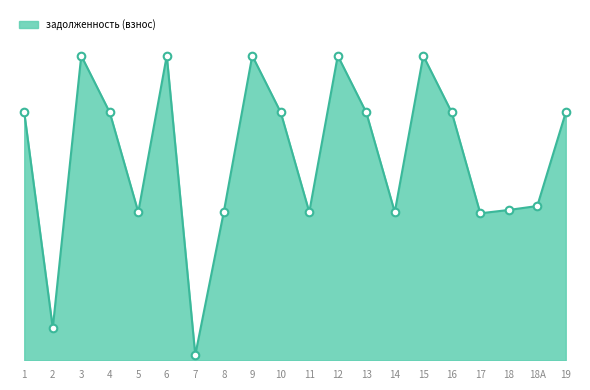

Approximately how many times larger is the value at 11 compared to 2?

4.6